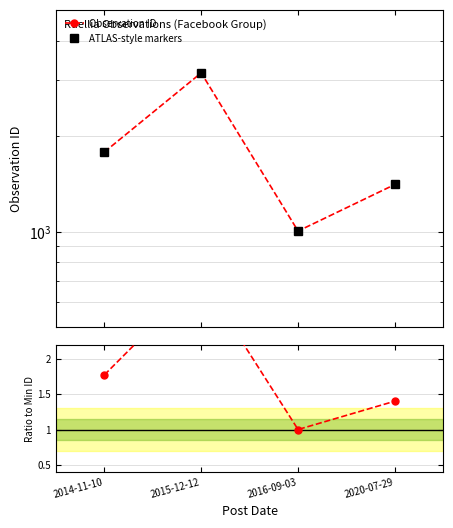

At which label does Observation ID reach its peak?

2015-12-12